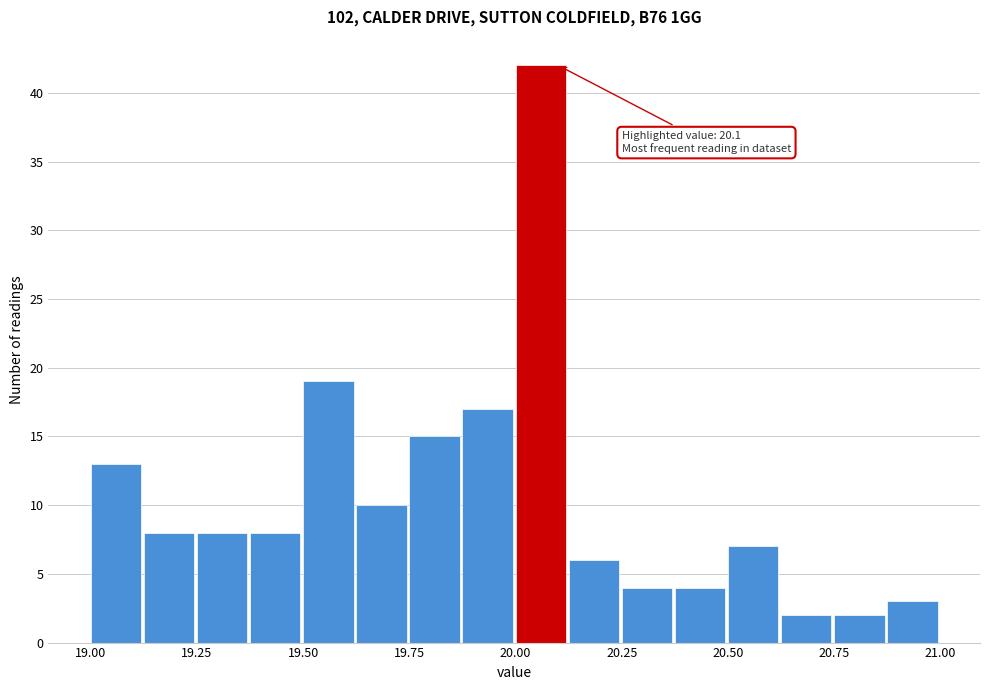

Read against the x-axis, roughly where is the centre of the tallest bar?

20.05